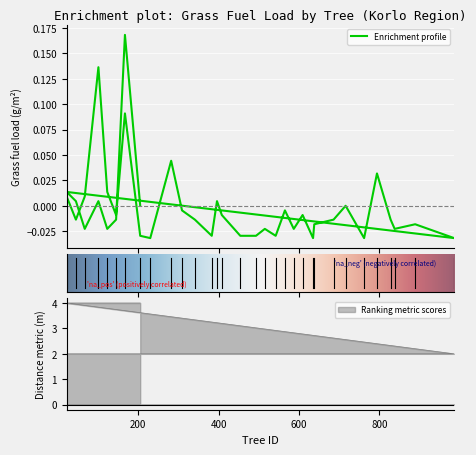

What is the difference between the maximum and minimum values in the grass series?

0.2